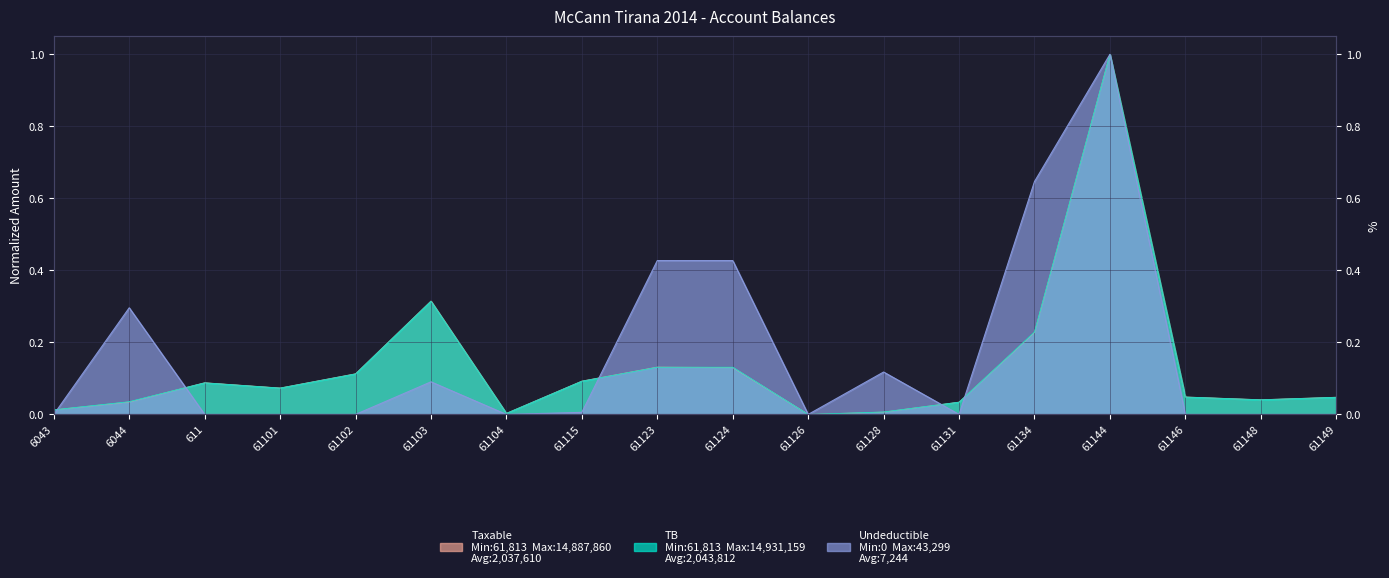

What is the sum of all TB values?

2.4